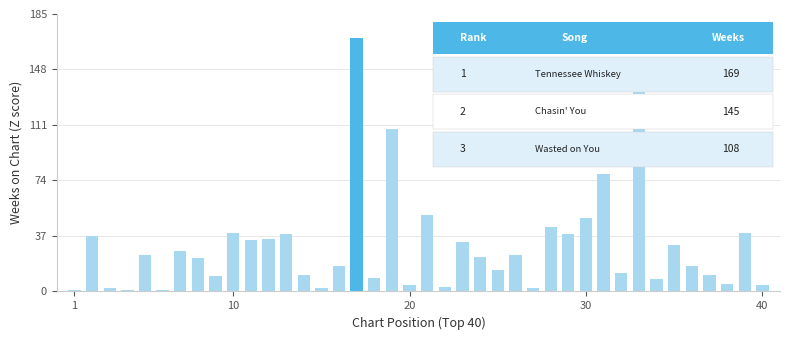

What is the sum of all values?

1221